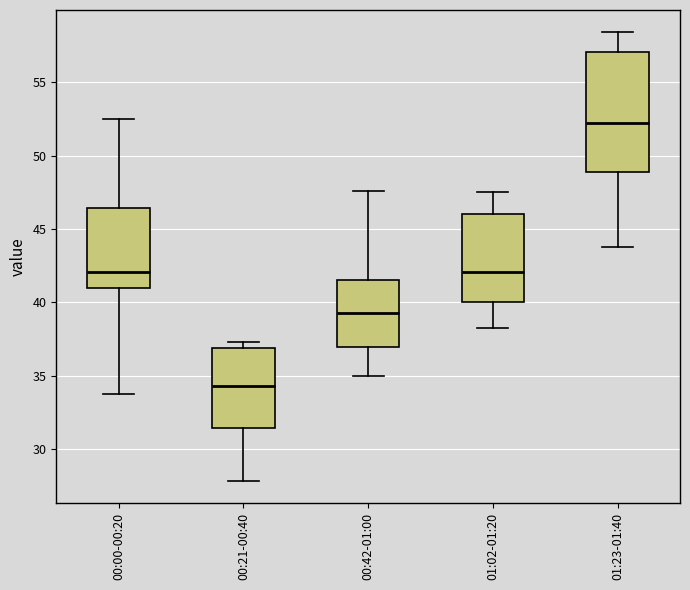

Reading left to right, transcribe this box plot: for each box, give where its median line is, the range the box spans, and where its two whiskers end, as read against the y-axis. The values are not printed on the chart, so give them approximately, as read against the axis.

00:00-00:20: median 42.0, box 41.0 to 46.5, whiskers 33.5 to 52.5
00:21-00:40: median 34.5, box 31.5 to 37.0, whiskers 28.0 to 37.5
00:42-01:00: median 39.5, box 37.0 to 41.5, whiskers 35.0 to 47.5
01:02-01:20: median 42.0, box 40.0 to 46.0, whiskers 38.5 to 47.5
01:23-01:40: median 52.0, box 49.0 to 57.0, whiskers 44.0 to 58.5